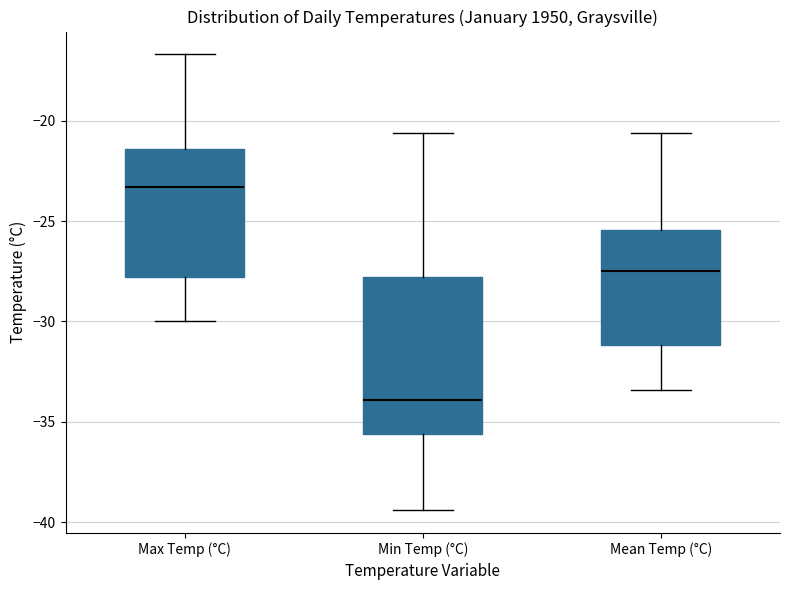

Which box's median line is the highest?

Max Temp (°C)